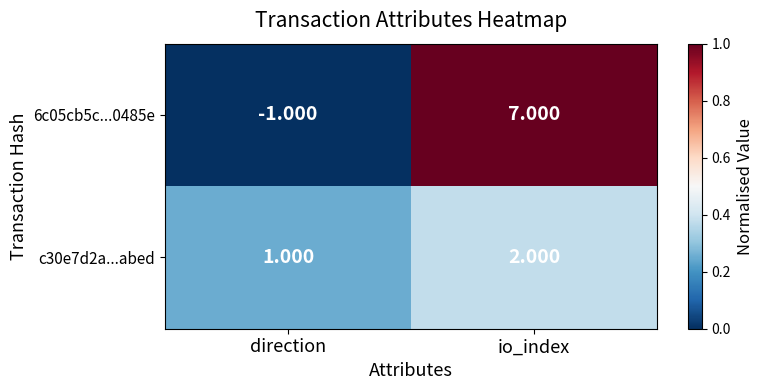

Rank the categories by c30e7d2a...abed value from lowest to highest.

direction, io_index